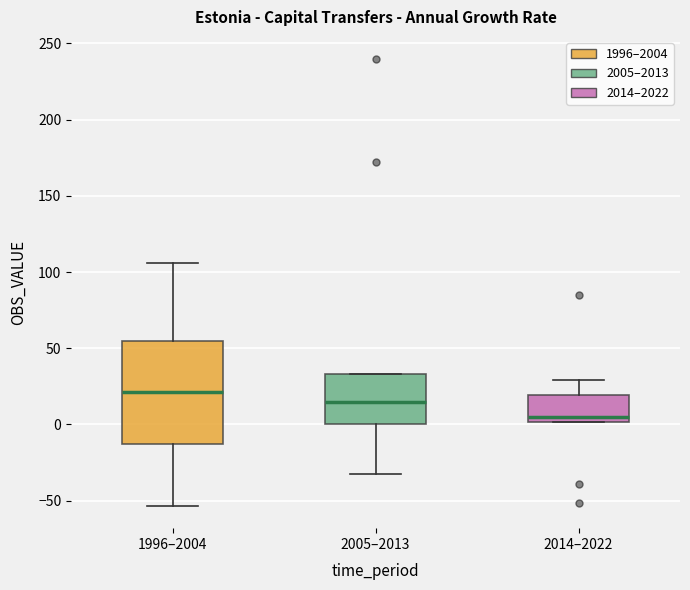

Where does the upper whisker of the box for 1996–2004 end on the y-axis? The values are not printed on the chart, so give them approximately, as read against the axis.

105